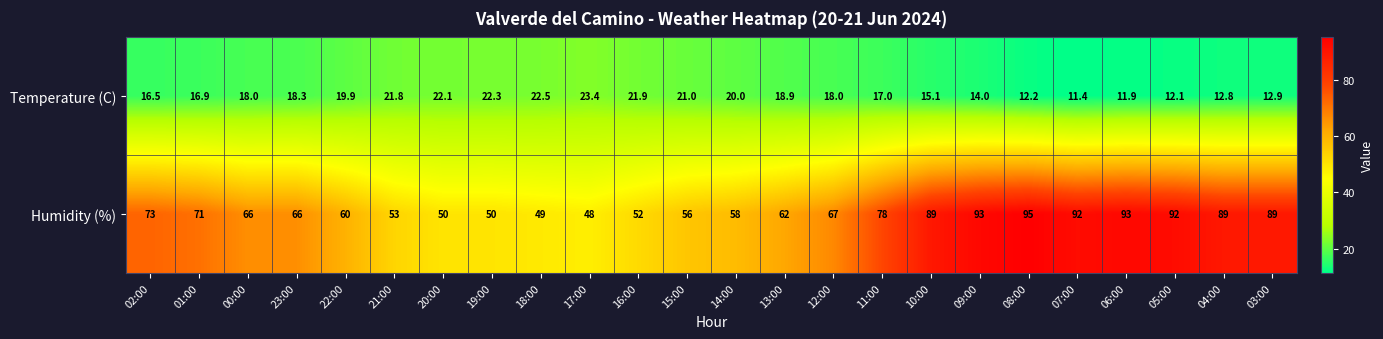

Where is Humidity (%) nearest to the value 71?

01:00